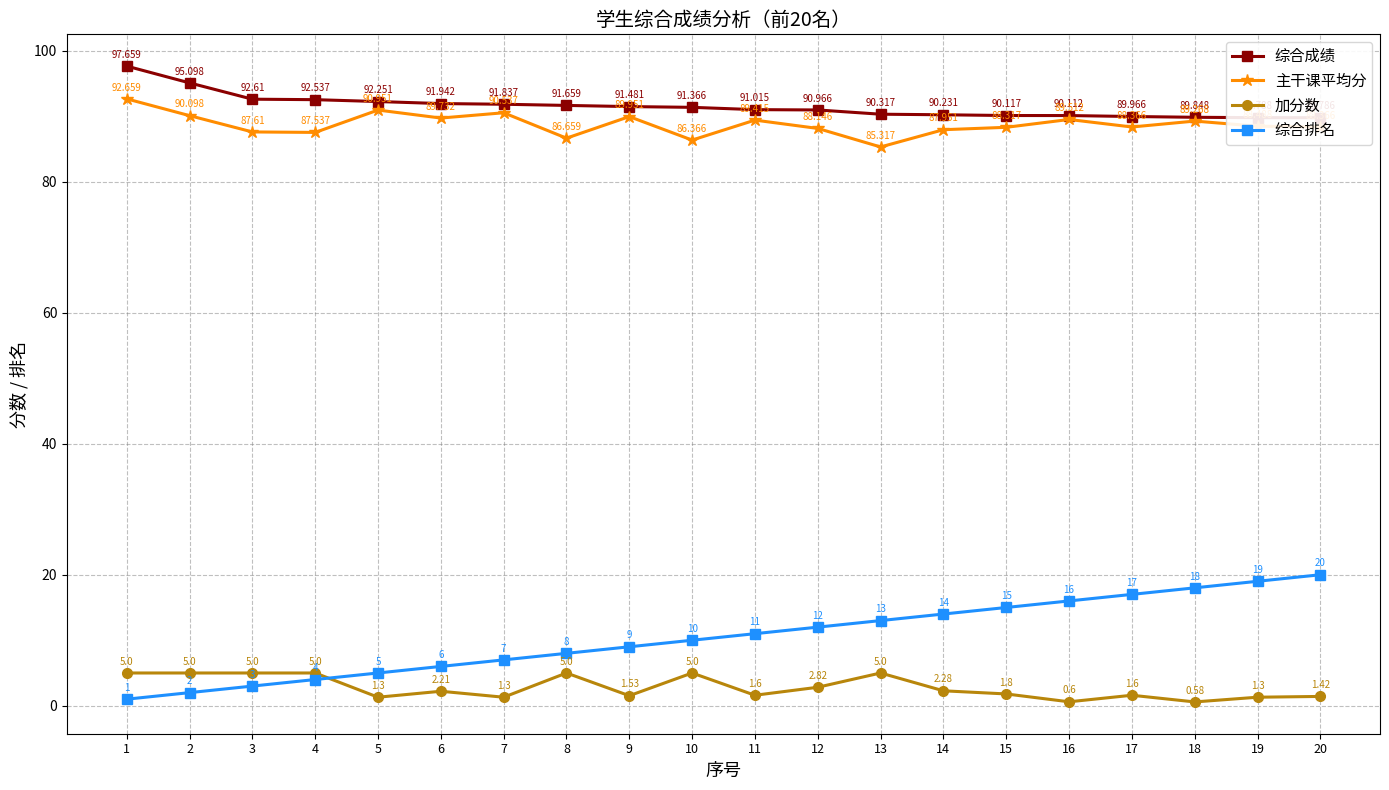

The 加分数 series shows 5.0 at 4. True or false?

True